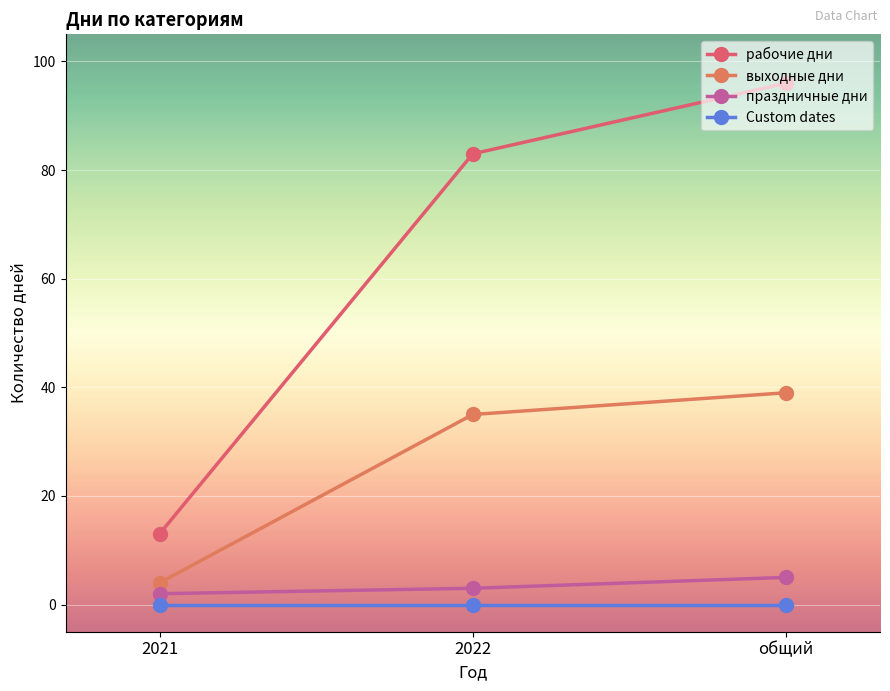

Which category has the highest value in the выходные дни series?

общий